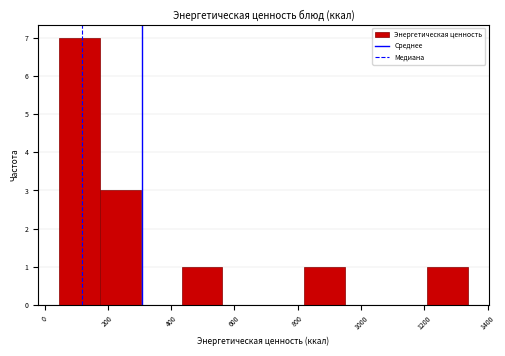

Over which range of the x-axis is the bar tallest?

40 to 180